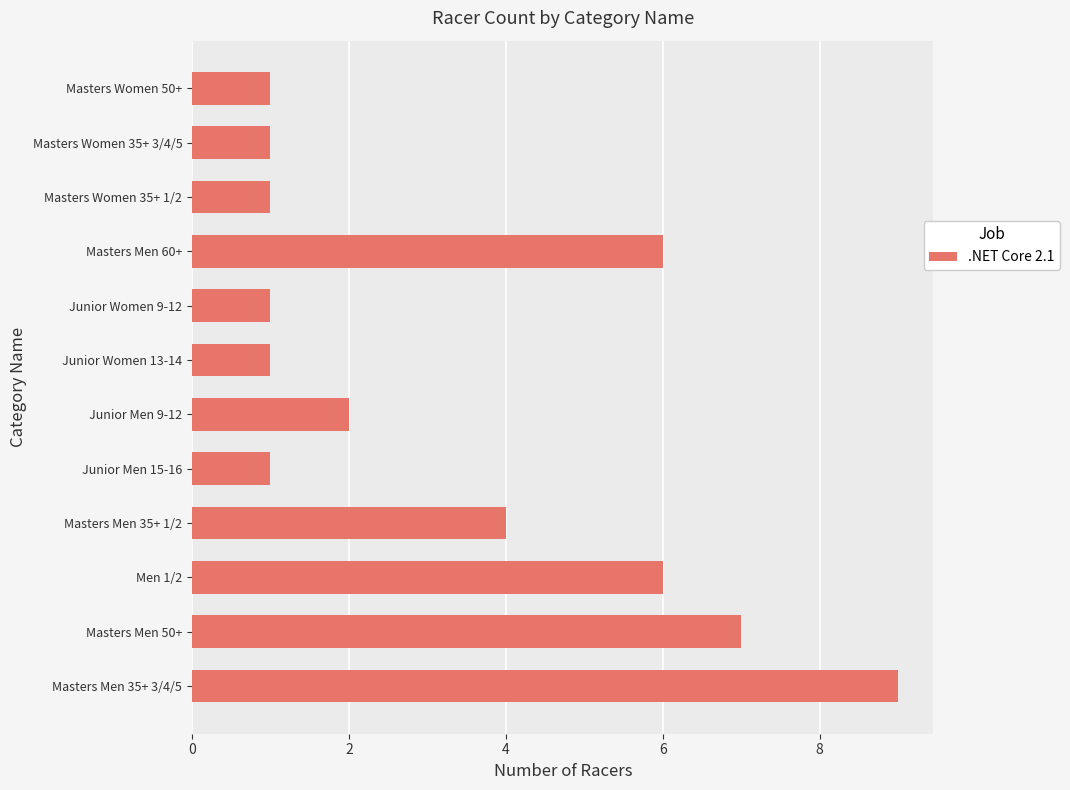

Are the bars horizontal?

Yes